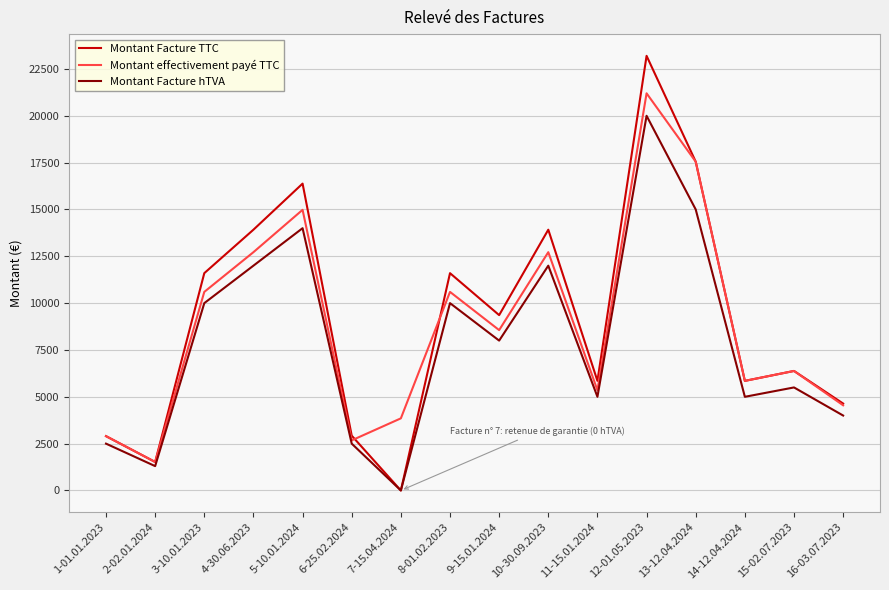

The value of Montant Facture TTC at 16-03.07.2023 is 4640.0. True or false?

True